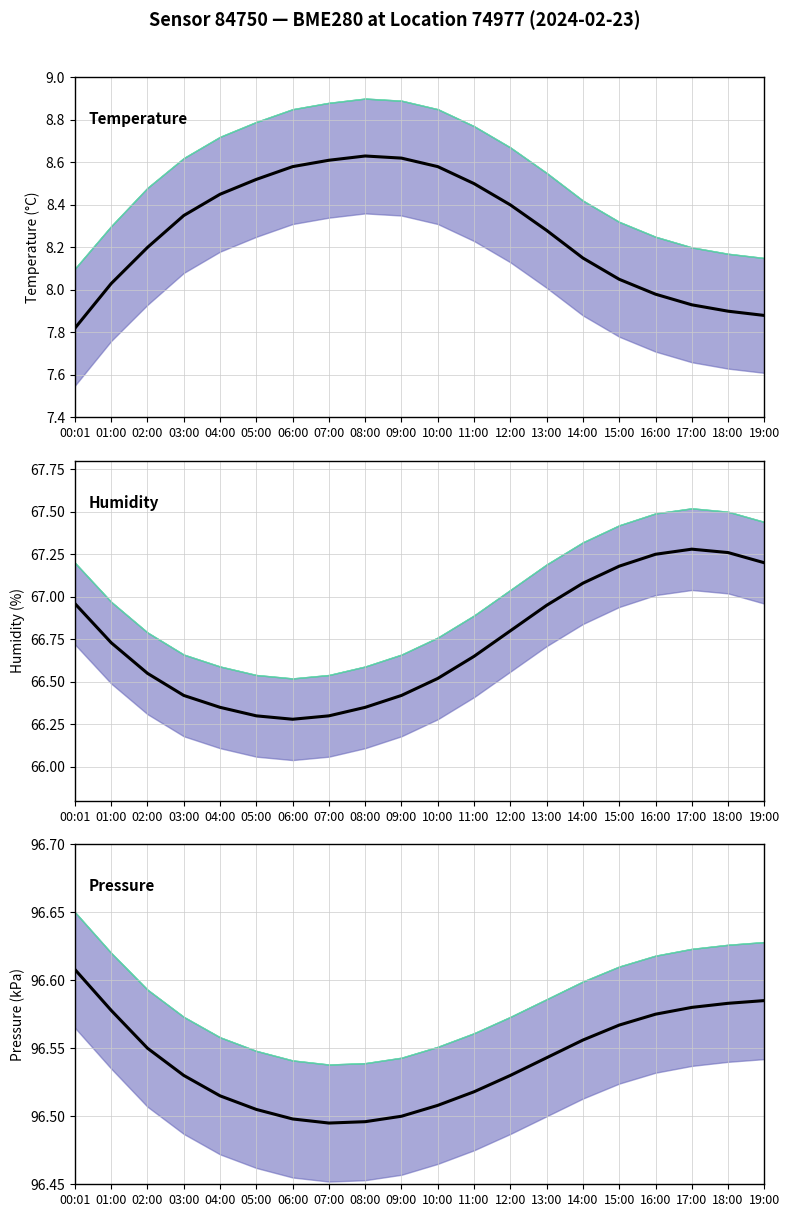

How many values in the temperature series exceed 8?

15